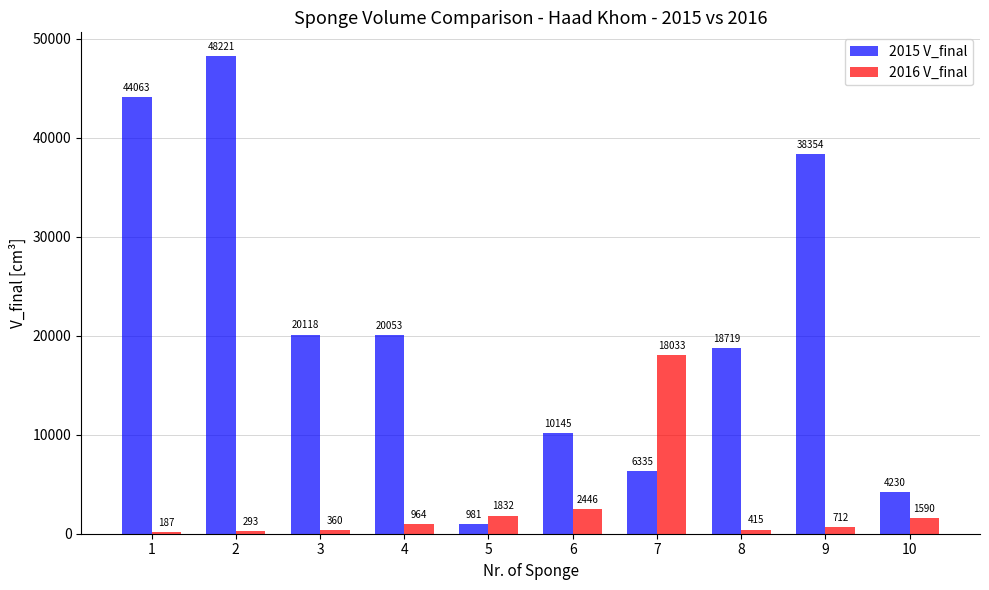

Which series has the widest spread of values?

2015 V_final